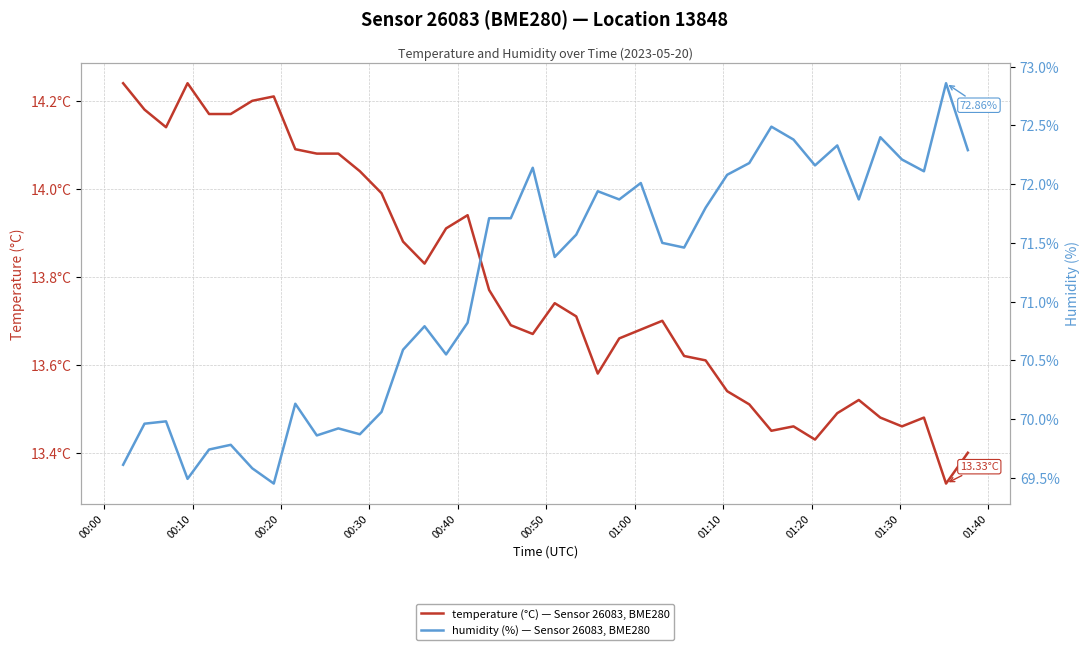

Reading right to left, list all the values displayed in this chart.

temperature: 13.4	13.3	13.5	13.5	13.5	13.5	13.5	13.4	13.5	13.4	13.5	13.5	13.6	13.6	13.7	13.7	13.7	13.6	13.7	13.7	13.7	13.7	13.8	13.9	13.9	13.8	13.9	14.0	14.0	14.1	14.1	14.1	14.2	14.2	14.2	14.2	14.2	14.1	14.2	14.2
humidity: 72.3	72.9	72.1	72.2	72.4	71.9	72.3	72.2	72.4	72.5	72.2	72.1	71.8	71.5	71.5	72.0	71.9	71.9	71.6	71.4	72.1	71.7	71.7	70.8	70.5	70.8	70.6	70.1	69.9	69.9	69.9	70.1	69.5	69.6	69.8	69.7	69.5	70.0	70.0	69.6